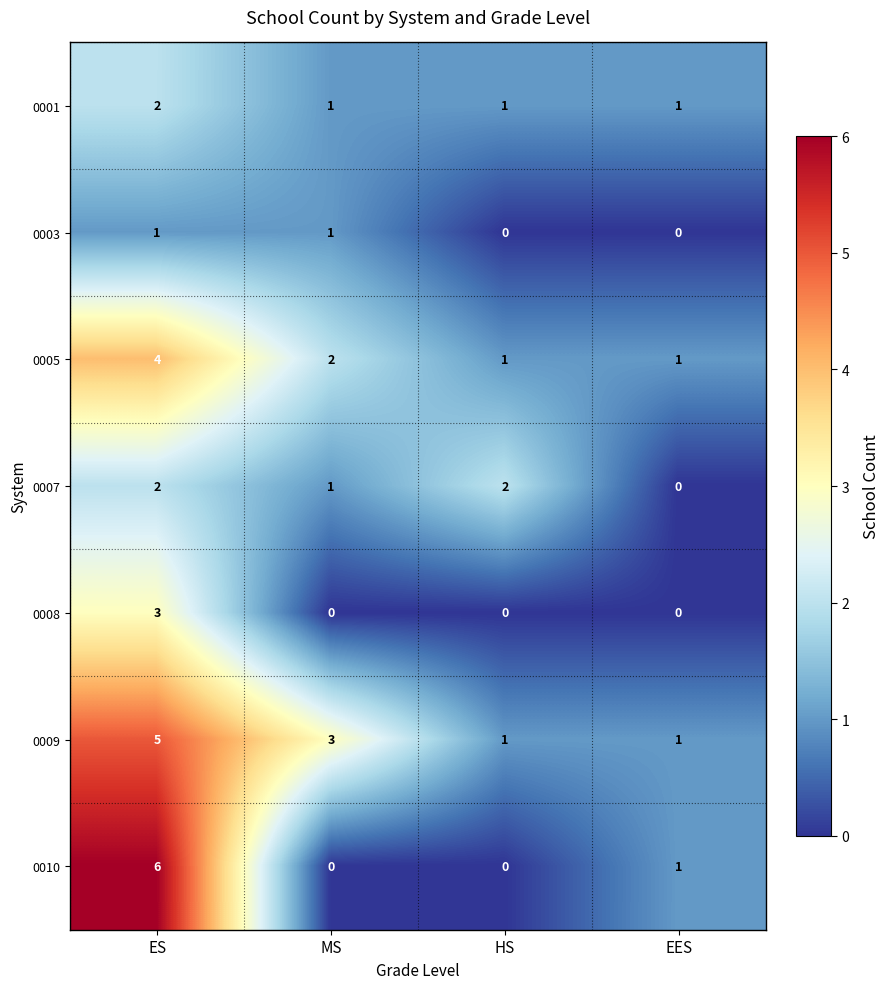

Count the 0009 values in the range 1 to 5.

4